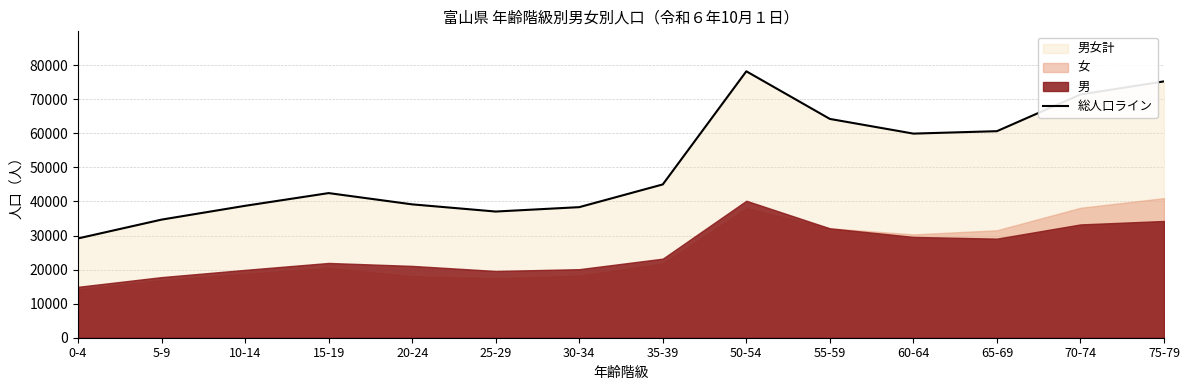

True or false: the data has more than 2 interior local peaks.

False